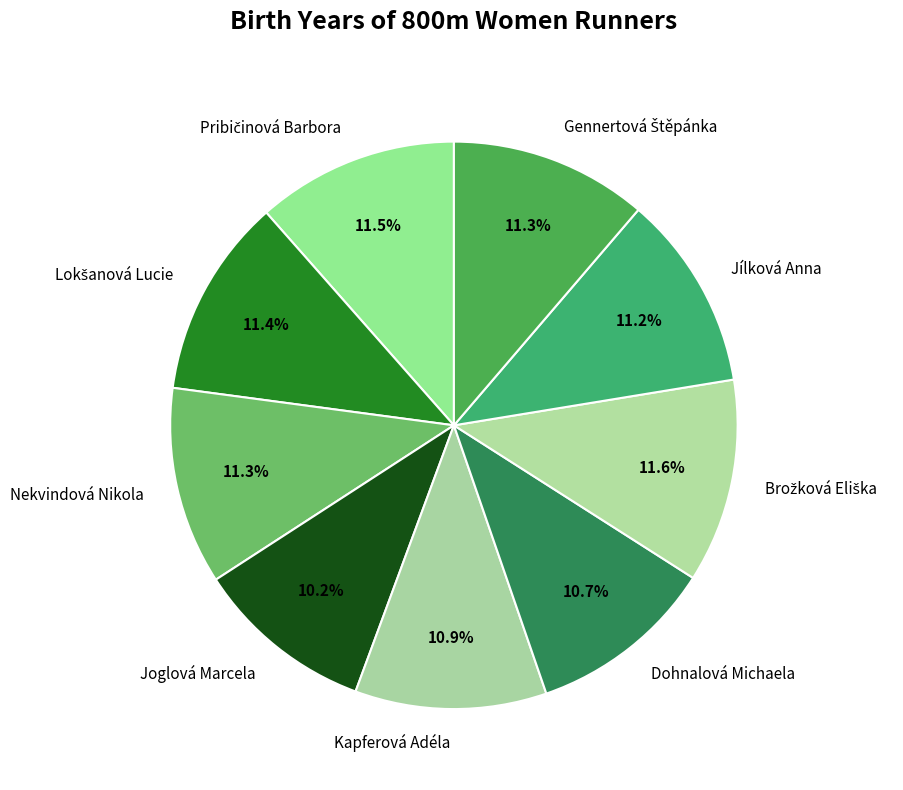

Which has a higher value, Kapferová Adéla or Joglová Marcela?

Kapferová Adéla